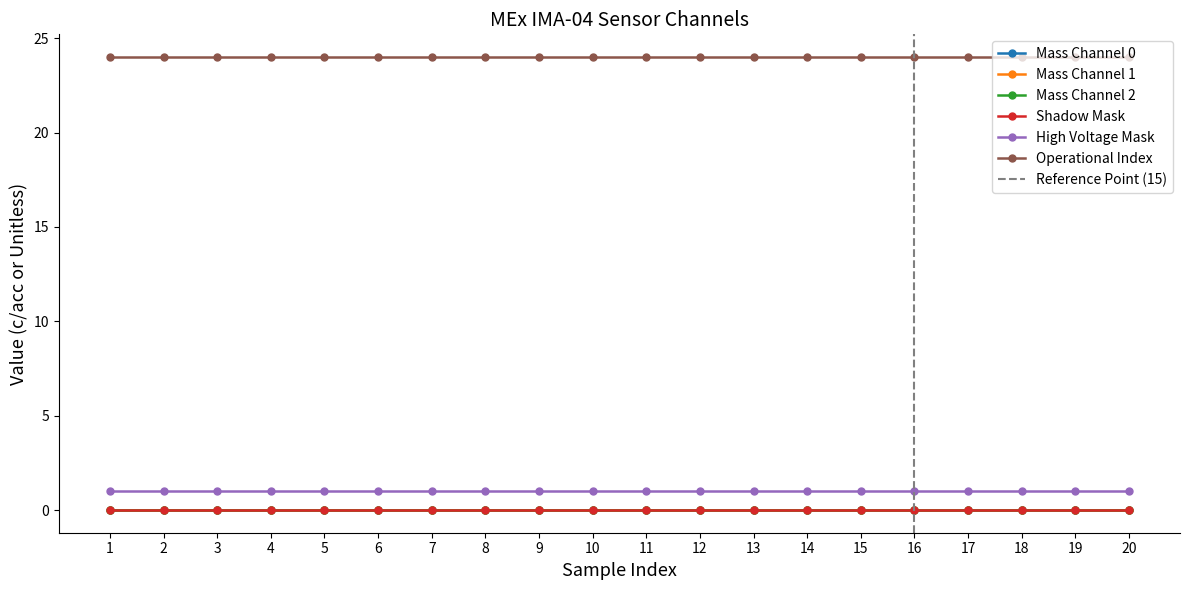

True or false: Shadow Mask and Operational Index cross at least once.

False